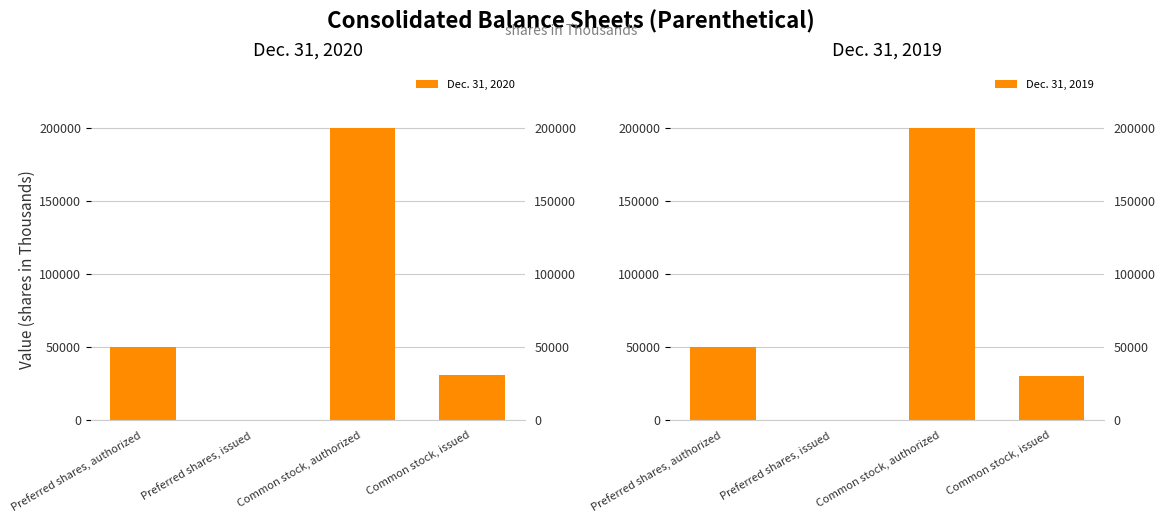

Is the value of Dec. 31, 2020 at Common stock, authorized greater than the value of Dec. 31, 2019 at Common stock, authorized?

No